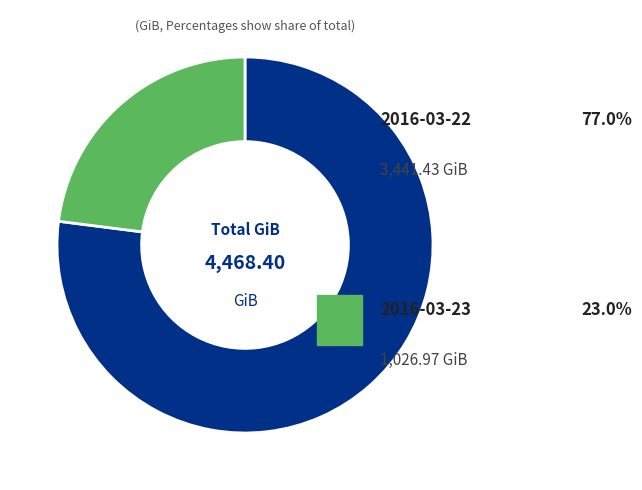

Is there a majority slice in this chart?

Yes